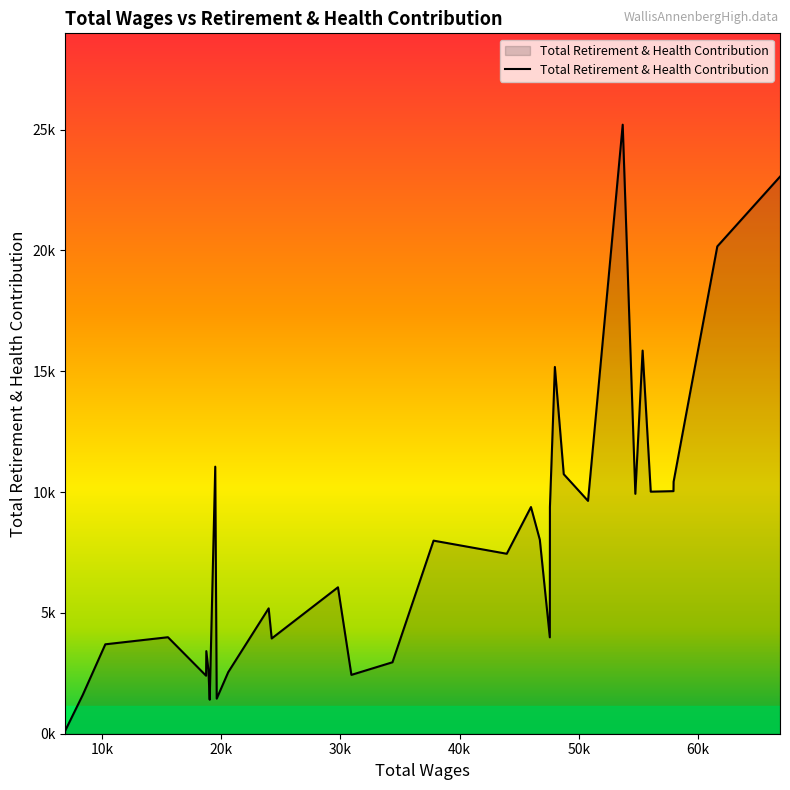

Does the chart display data point markers on the line(s)?

No